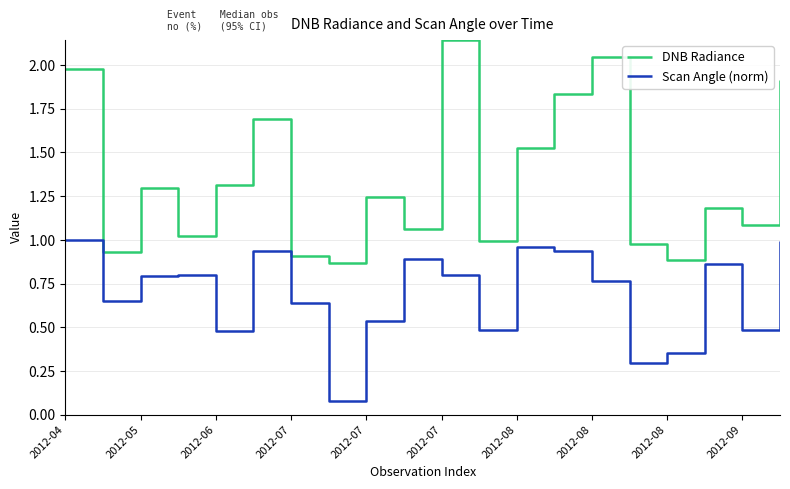

How many series are shown in this chart?

2